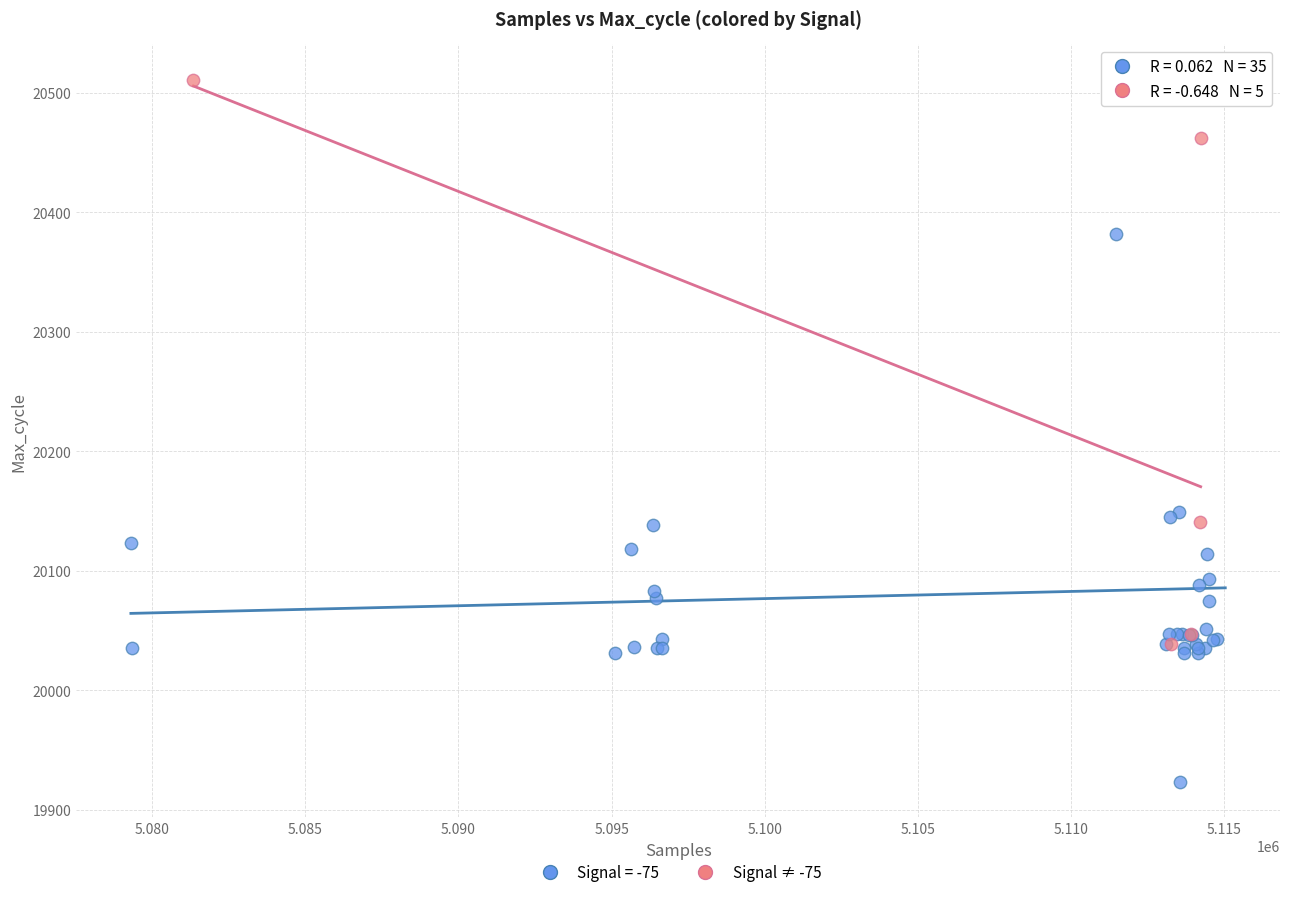

Which series has the widest spread of Y values?

Signal = -75